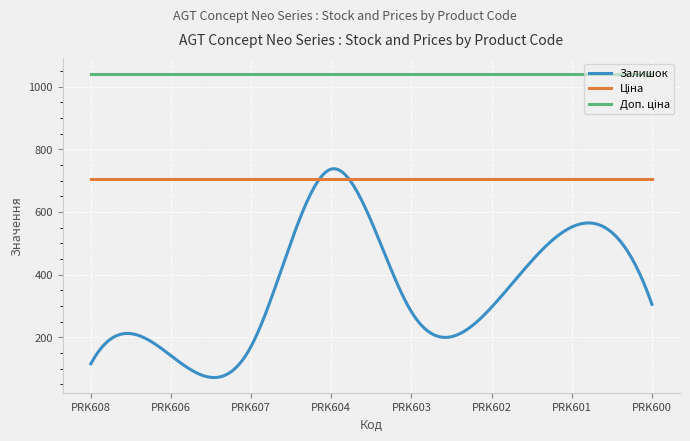

Which series has the widest spread of values?

Залишок